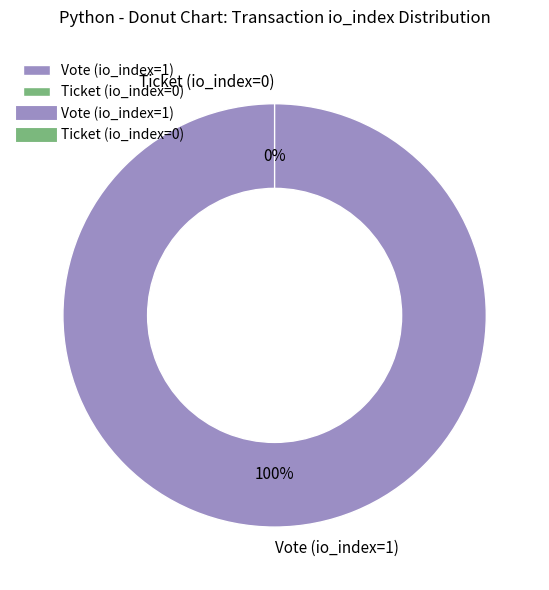

True or false: Vote (io_index=1) accounts for 100% of the total.

True